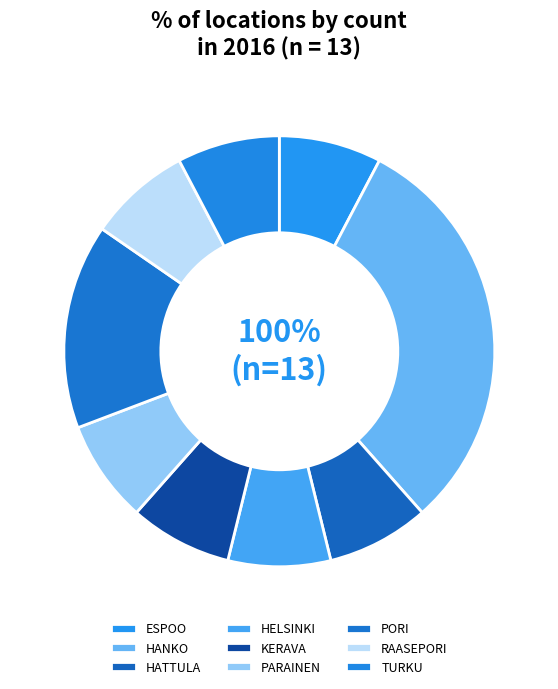

Which has a higher value, TURKU or HATTULA?

TURKU